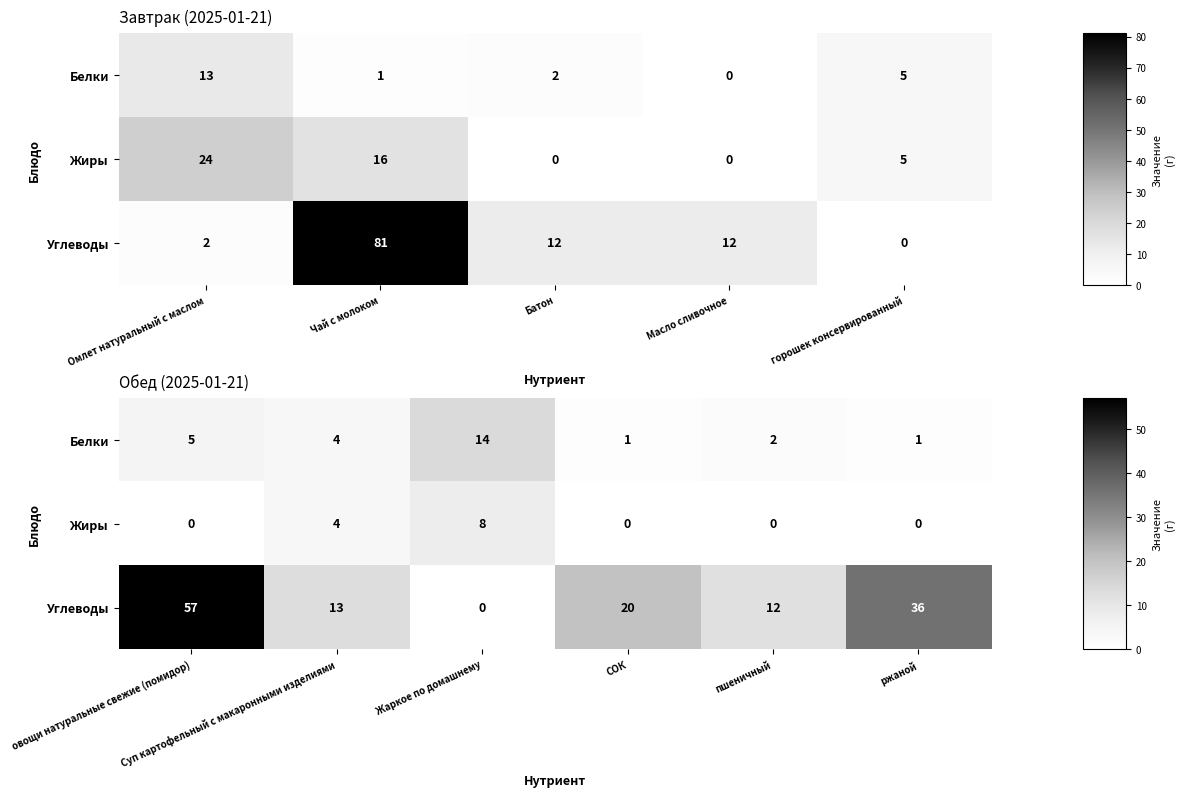

What is the difference between the maximum and minimum values in the Углеводы series?

57